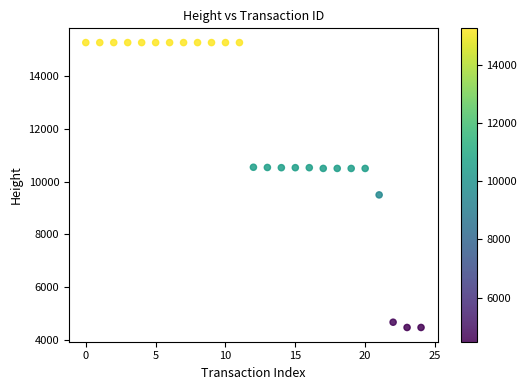

What is the range of Y values (max minus min)?

10761